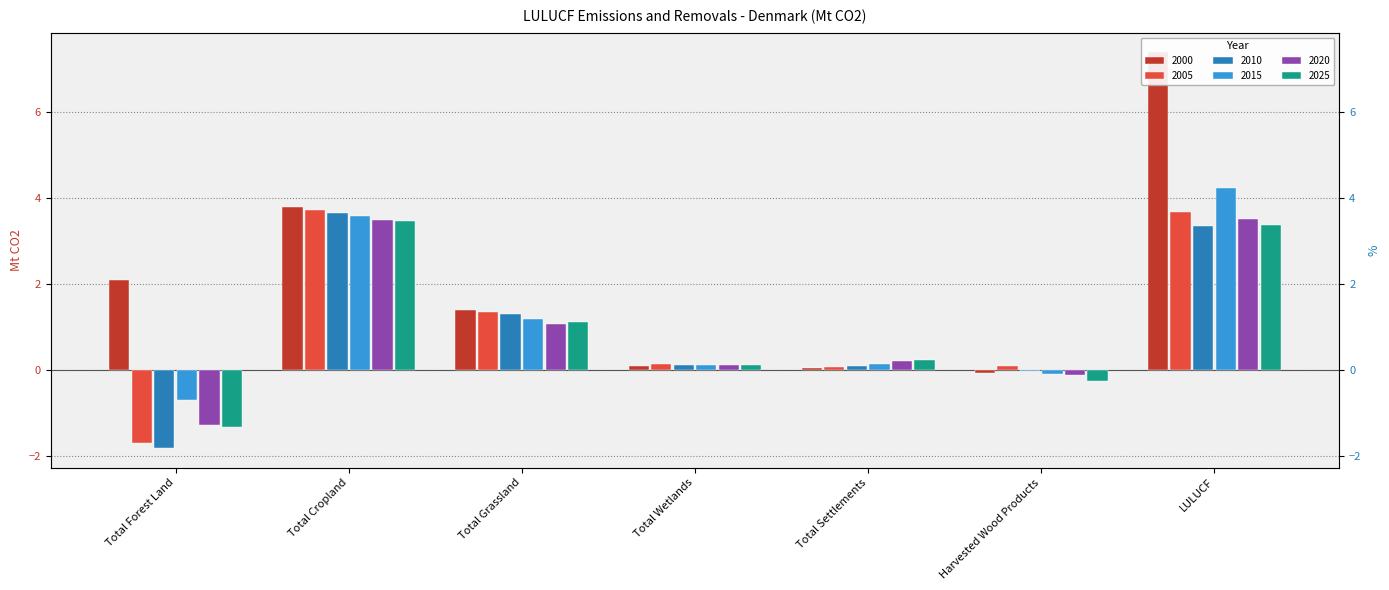

What is the label of the 7th bar from the right?

Total Forest Land